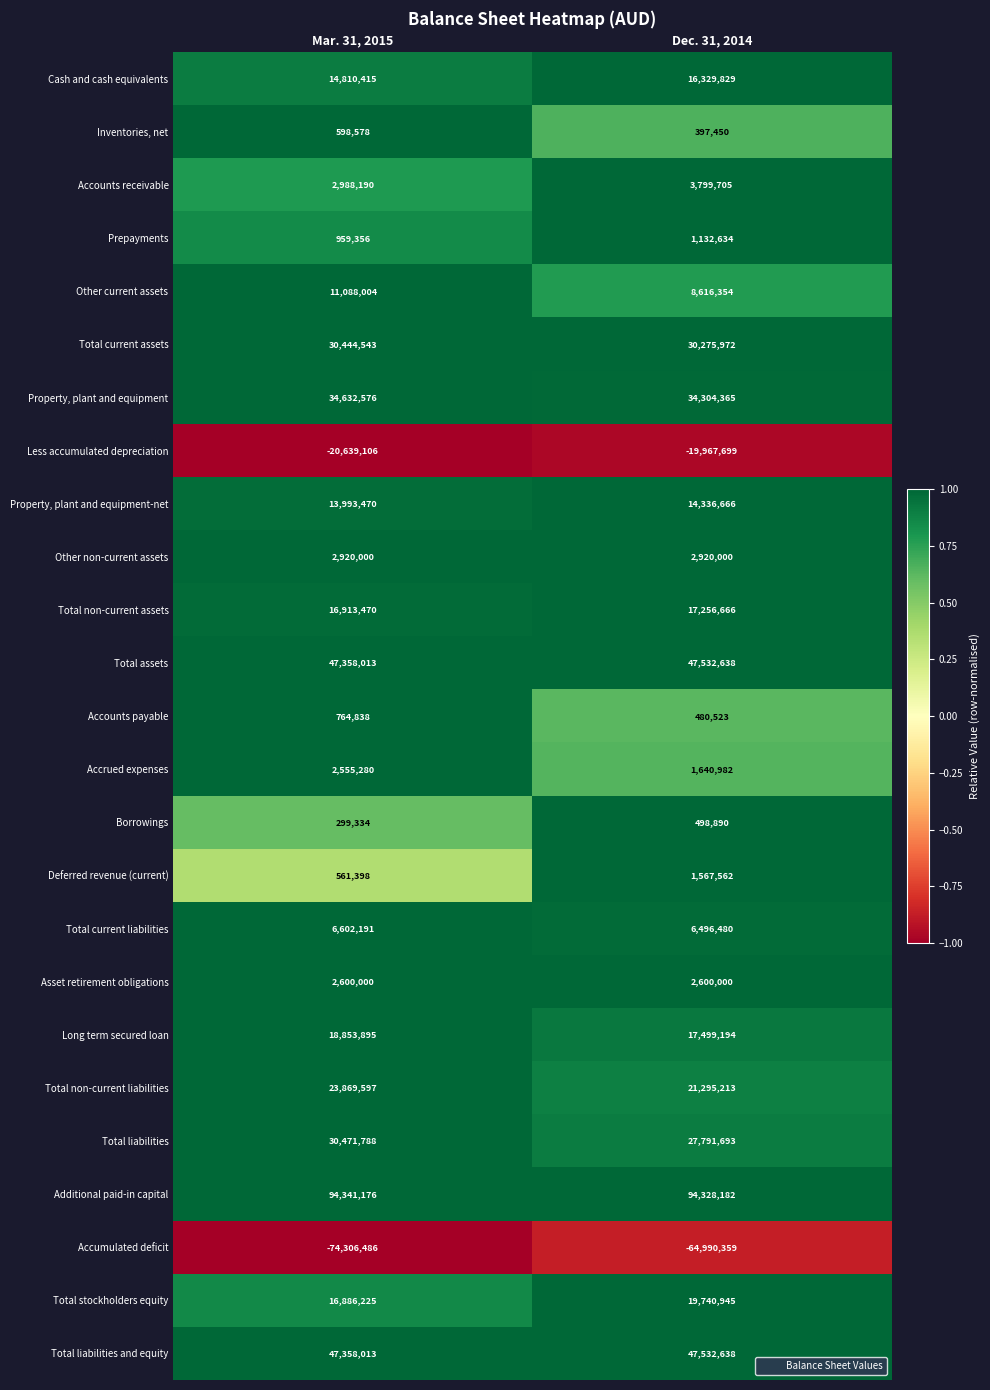

Which label corresponds to the largest value in the chart?

Mar. 31, 2015